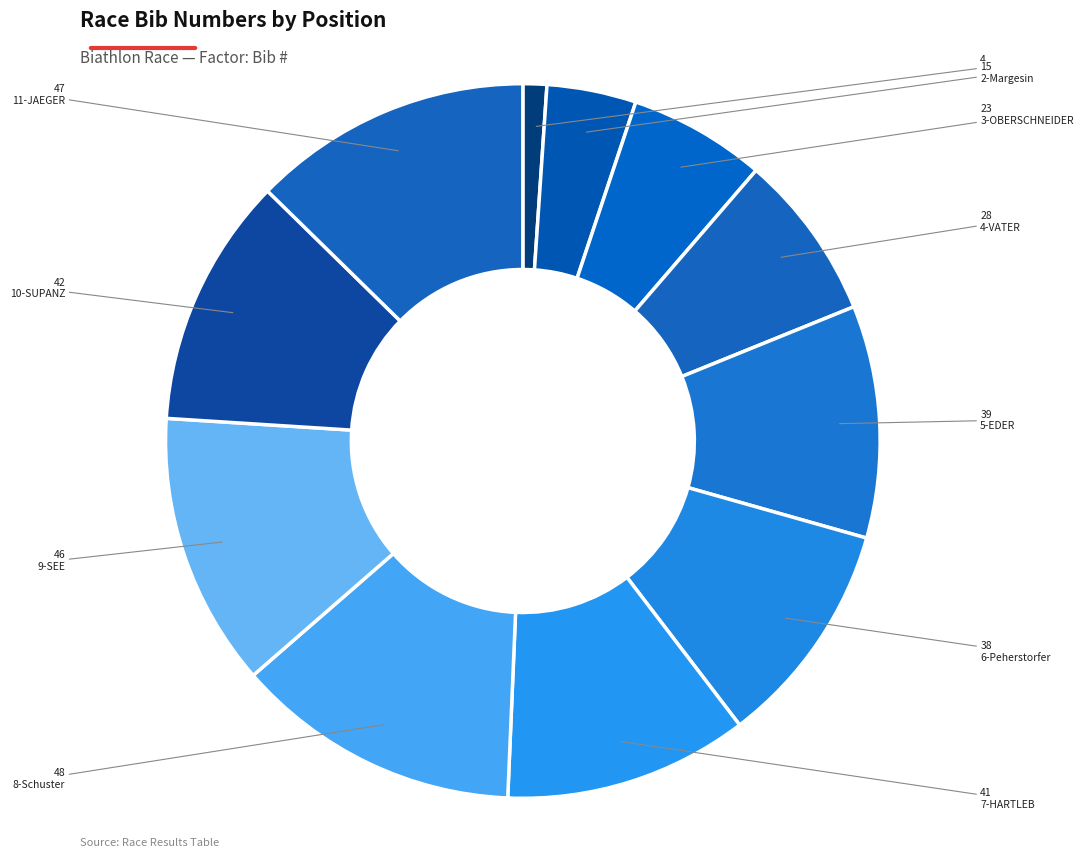

How many slices are in this pie chart?

11